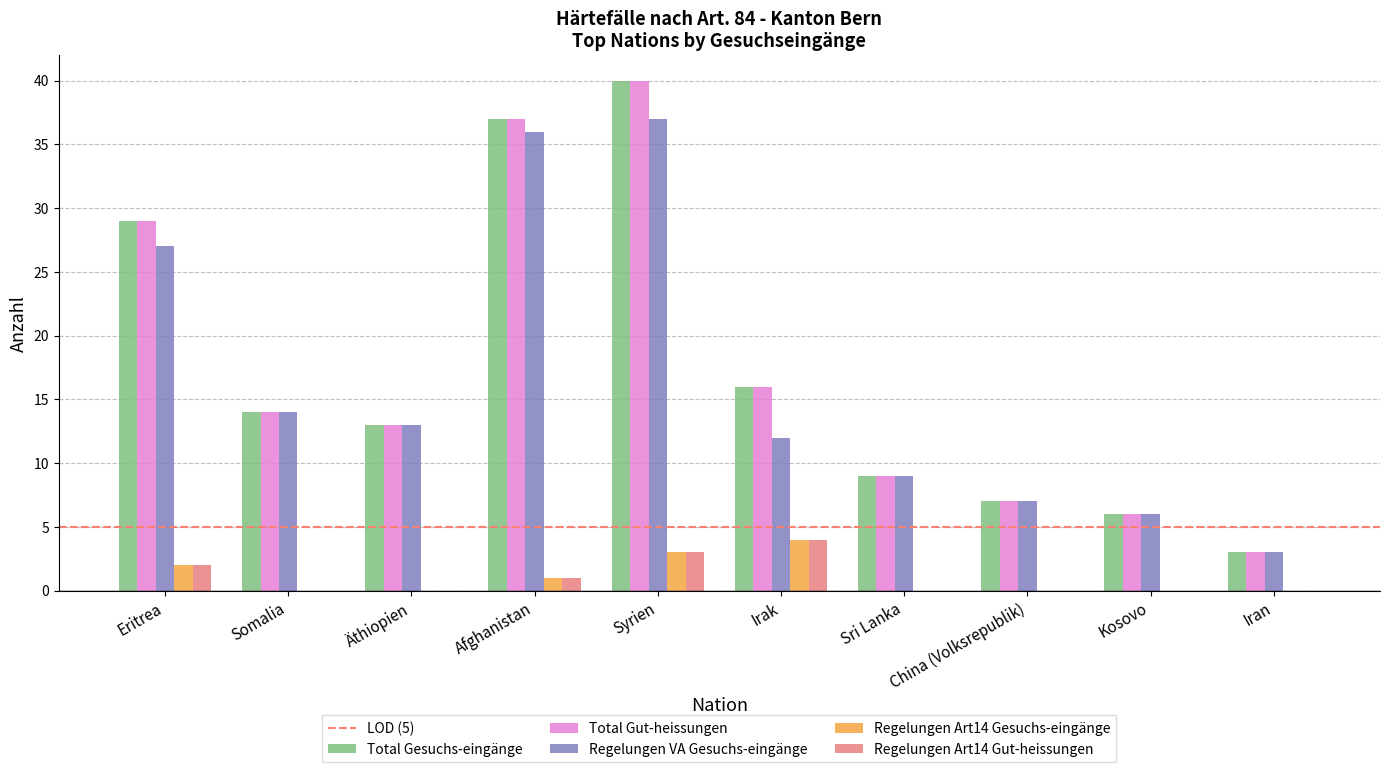

Count the number of categories in the chart.

10